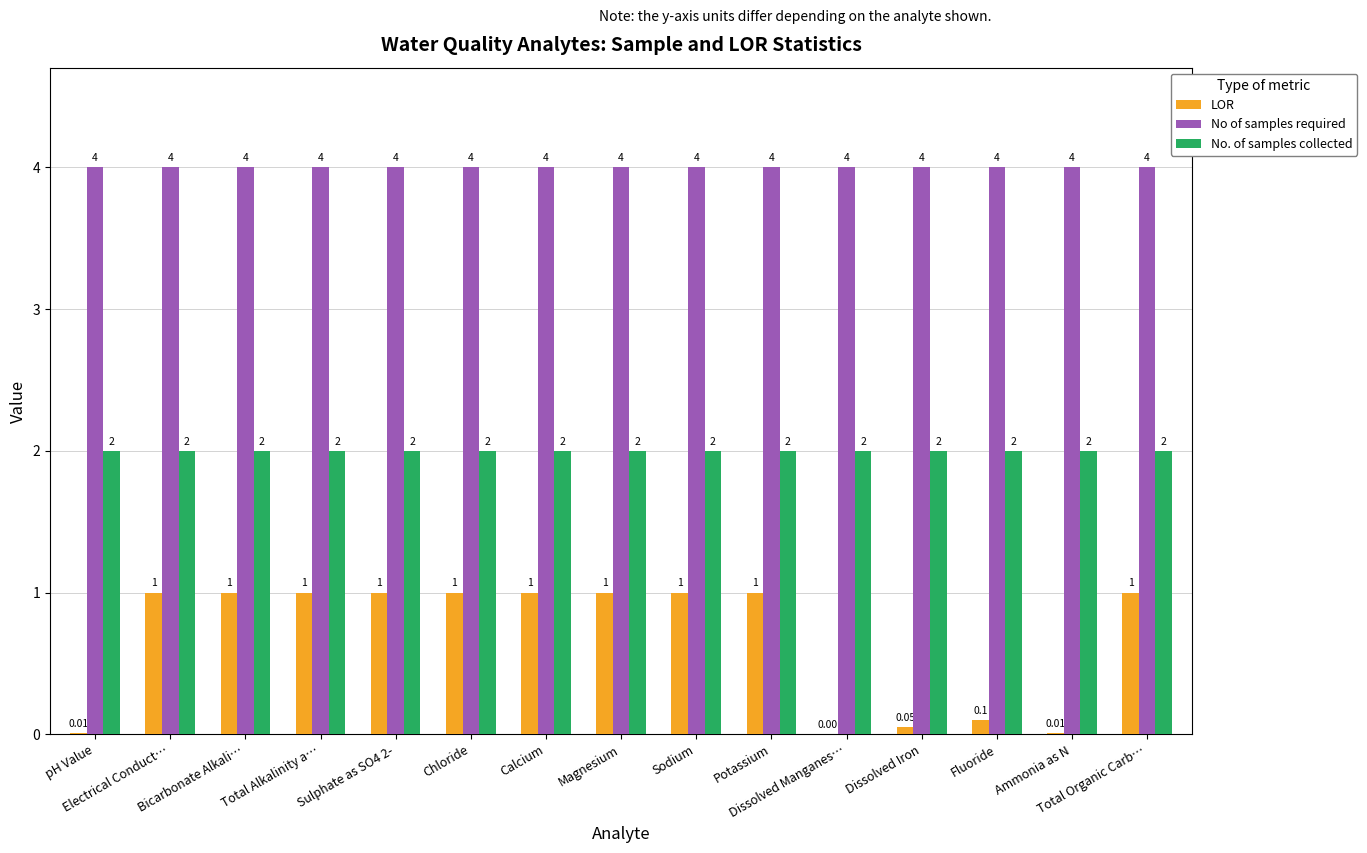

Is the value of No. of samples collected at Chloride greater than the value of No of samples required at Calcium?

No